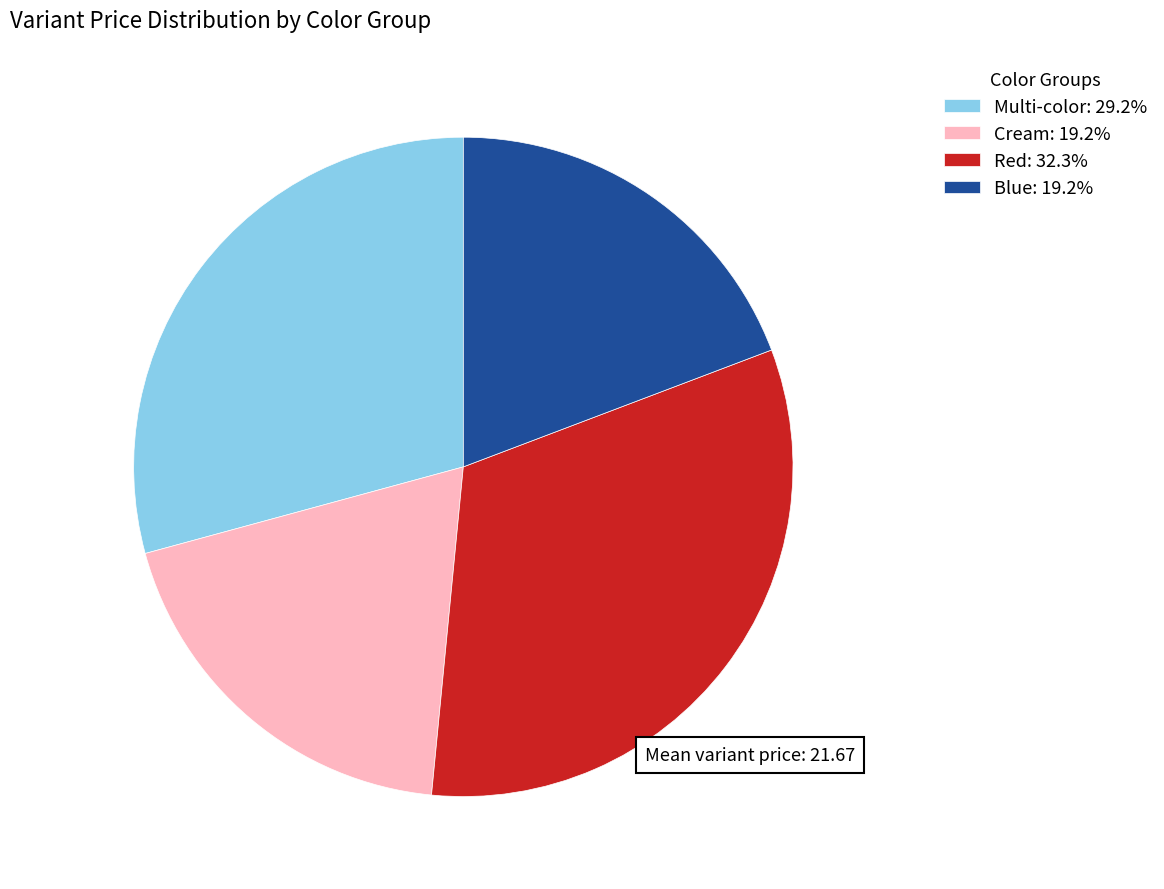

Does any single category account for the majority?

No